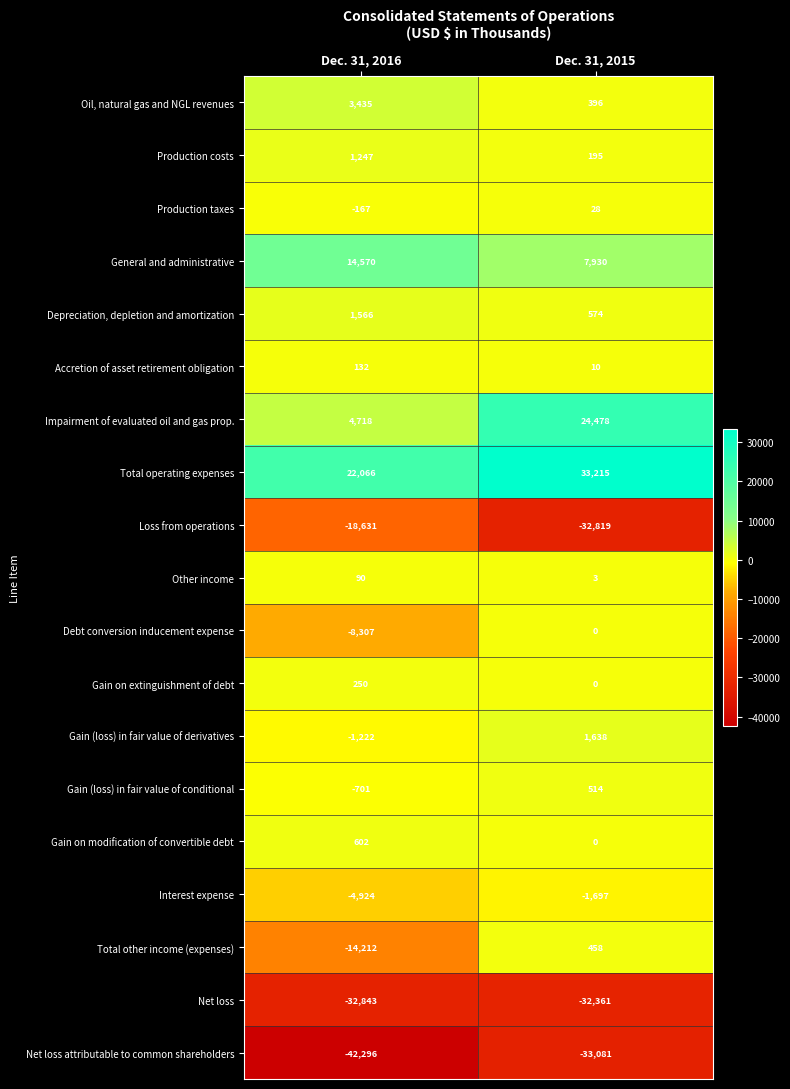

At Dec. 31, 2016, list the series in order from smallest to largest.

Net loss attributable to common shareholders, Net loss, Loss from operations, Total other income (expenses), Debt conversion inducement expense, Interest expense, Gain (loss) in fair value of derivatives, Gain (loss) in fair value of conditional, Production taxes, Other income, Accretion of asset retirement obligation, Gain on extinguishment of debt, Gain on modification of convertible debt, Production costs, Depreciation, depletion and amortization, Oil, natural gas and NGL revenues, Impairment of evaluated oil and gas prop., General and administrative, Total operating expenses